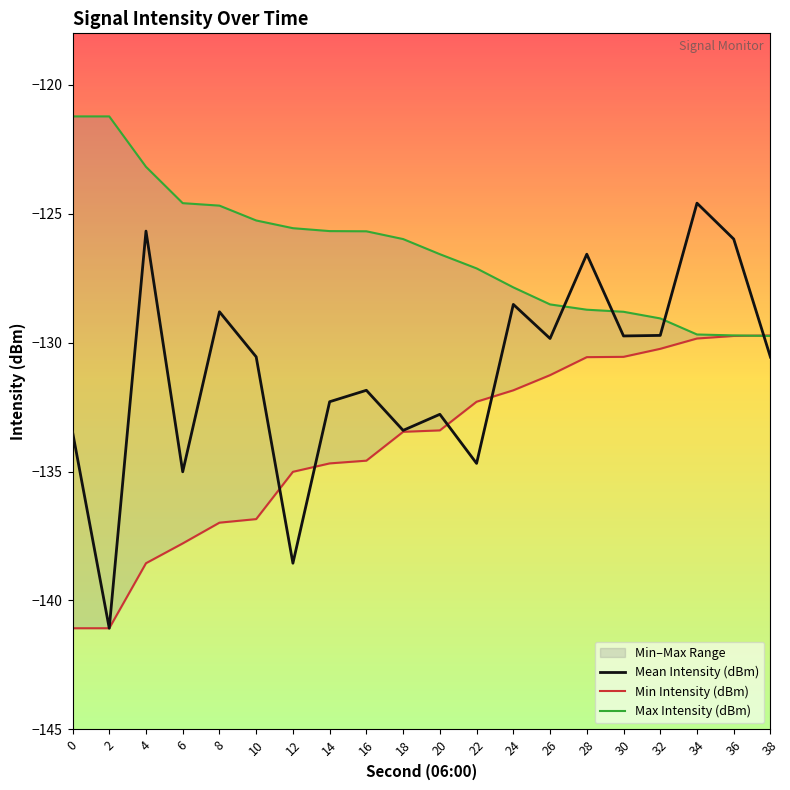

True or false: Min Intensity (dBm) has a value of -174.7 at 32.

False